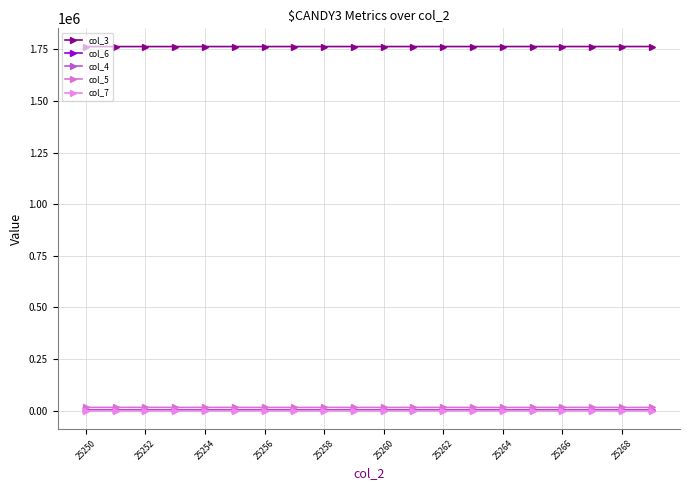

True or false: col_6 and col_3 cross at least once.

False